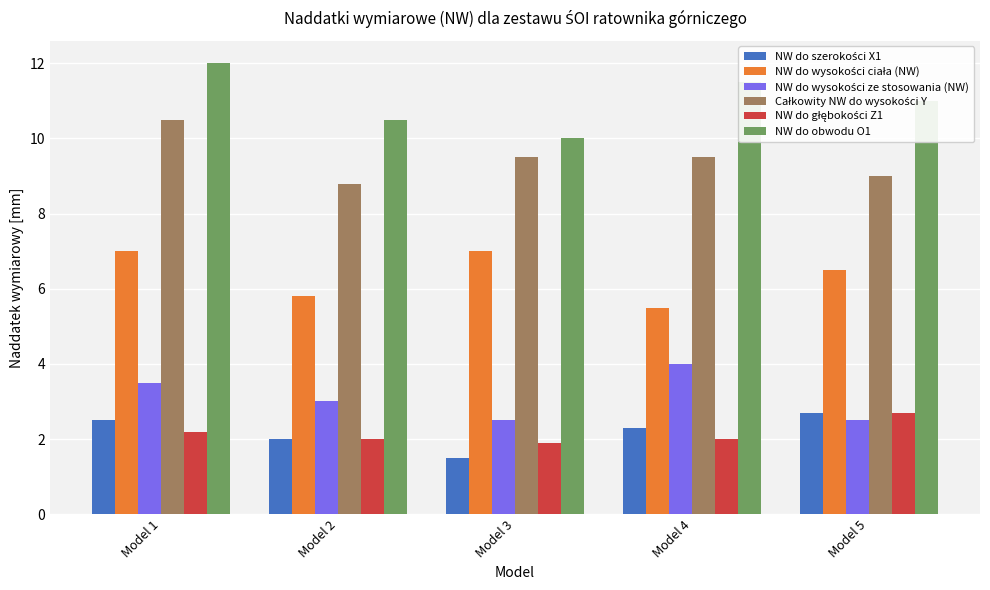

What is the average value of the NW do obwodu O1 series?

11.0